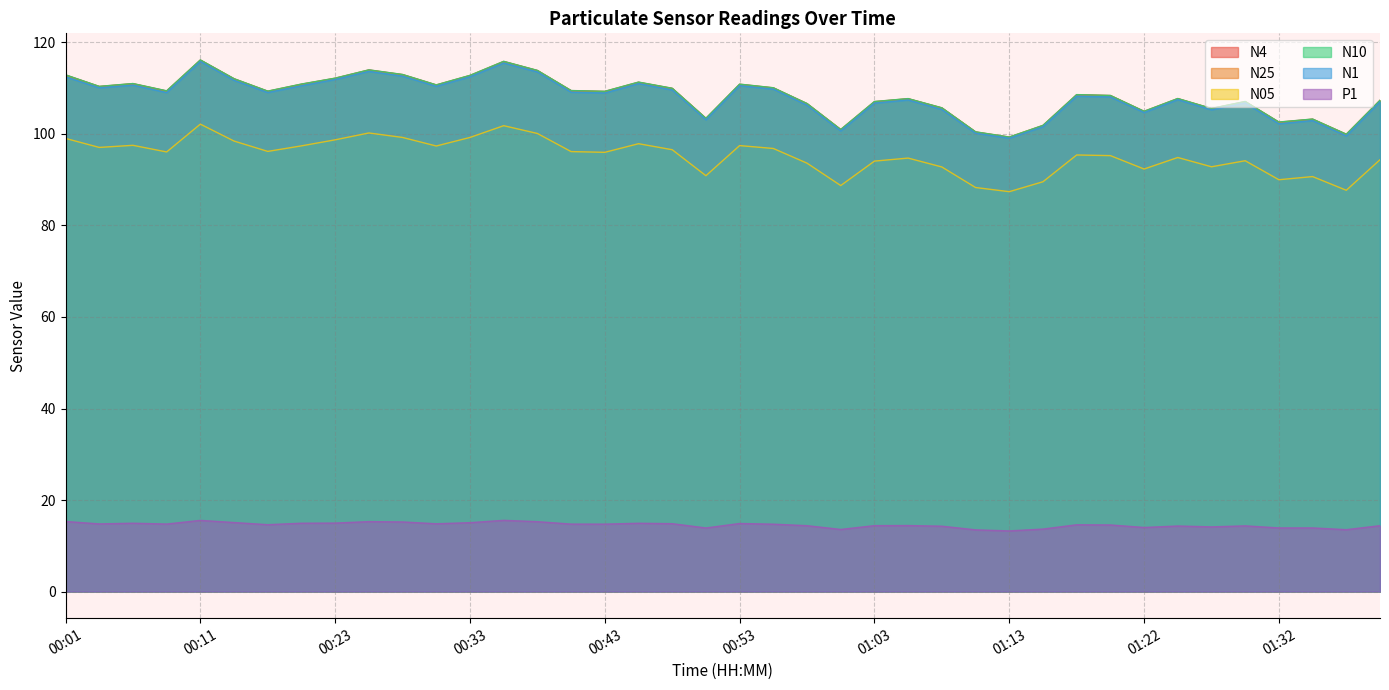

What value does the N10 series have at 00:33?

112.8